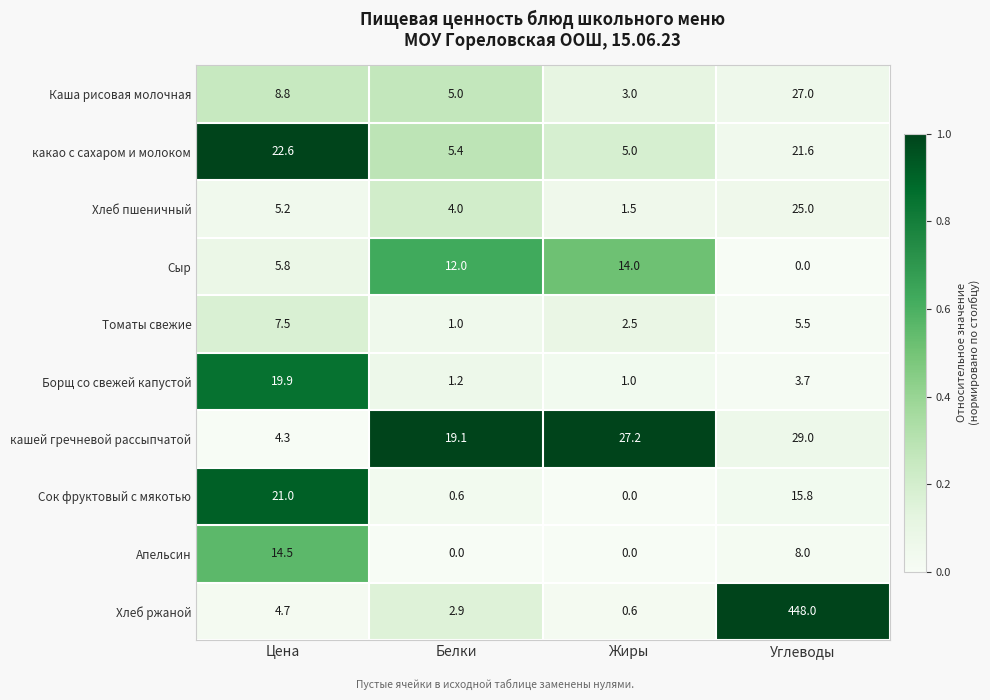

How many categories are shown in the chart?

4